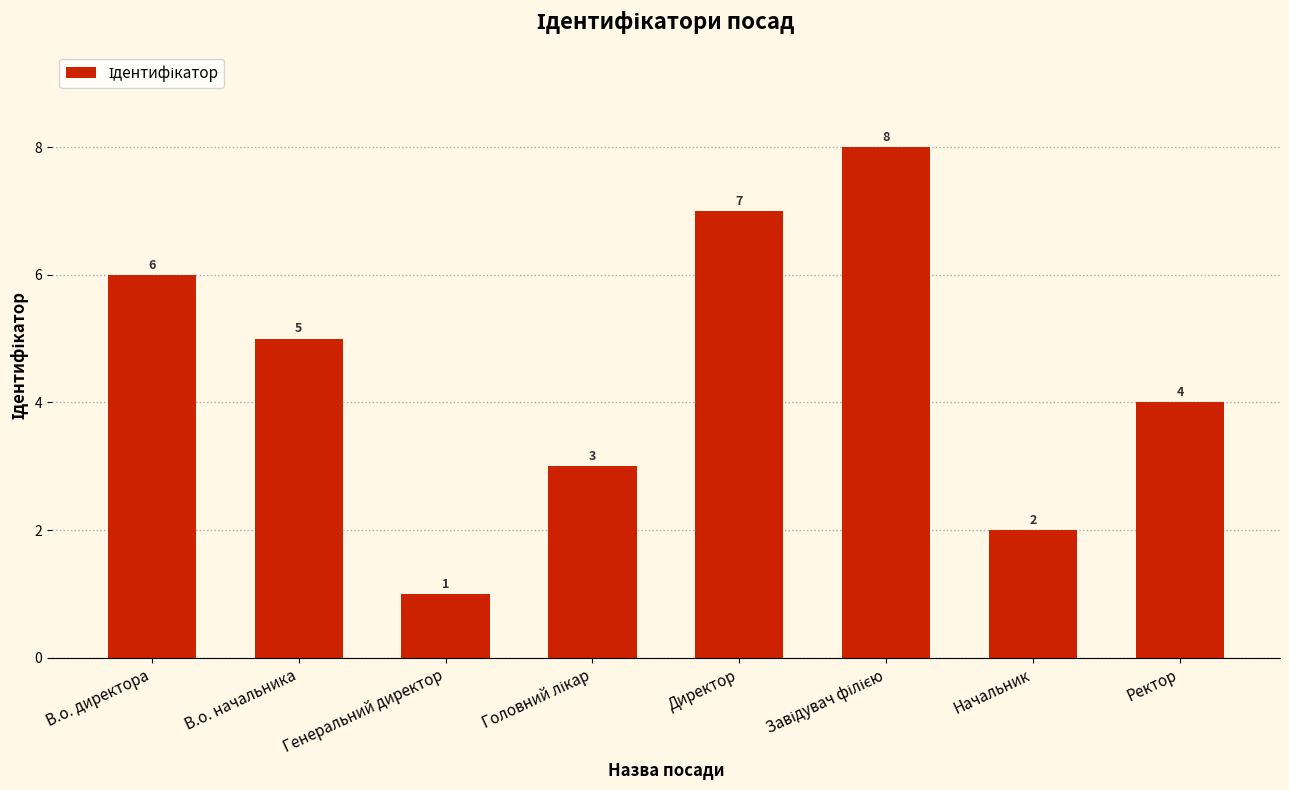

True or false: the data shows 0 at Генеральний директор.

False